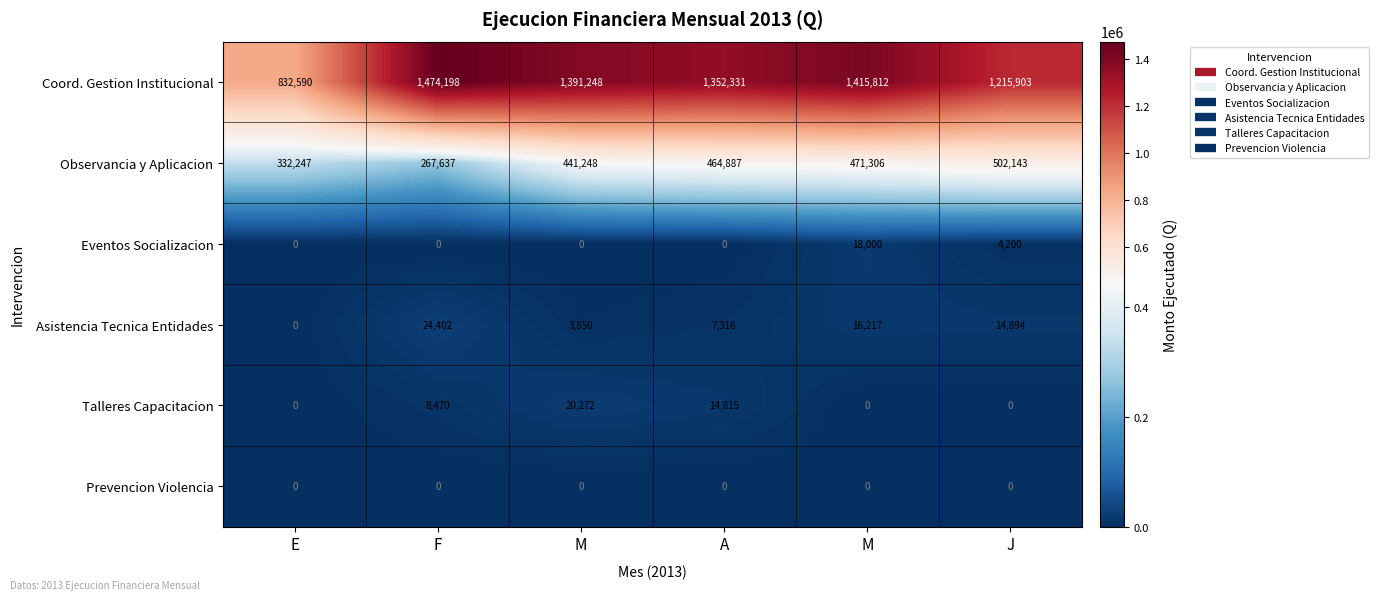

How many series are shown in this chart?

6